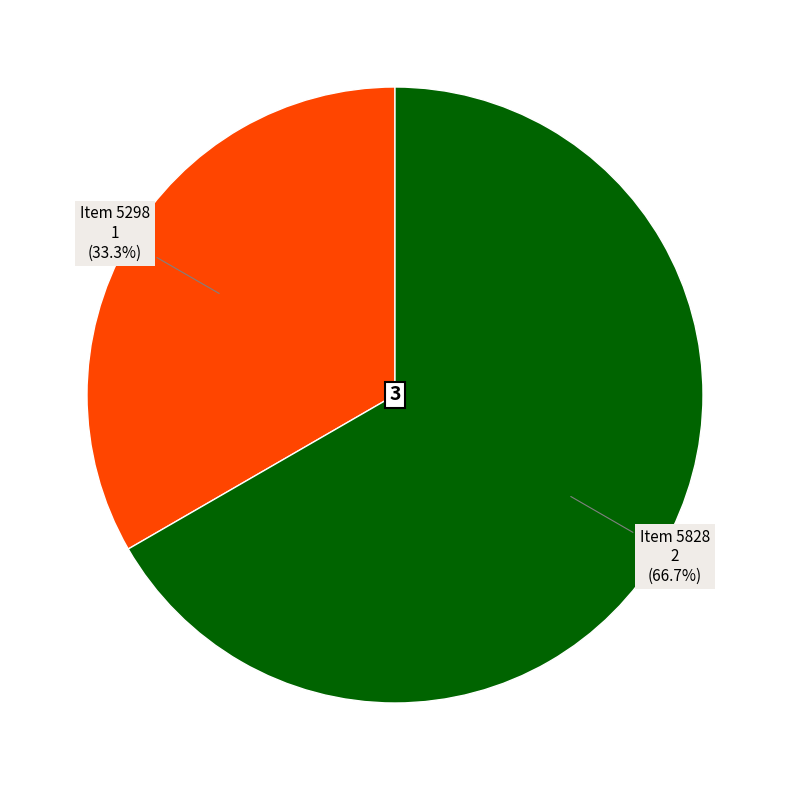

Does any single category account for the majority?

Yes